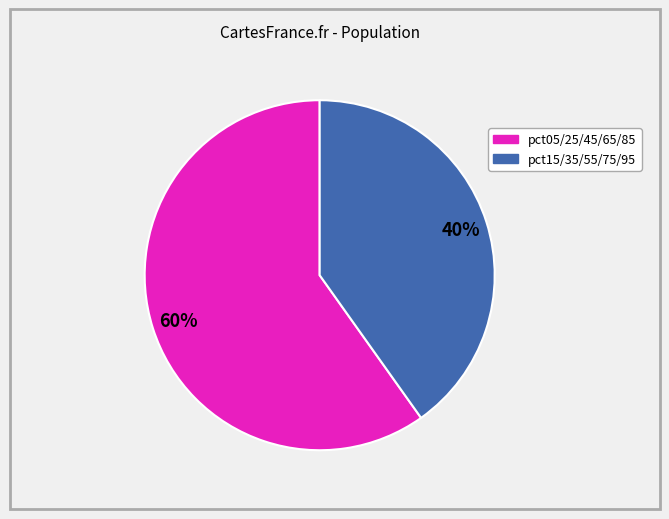

How many segments does this pie chart have?

2